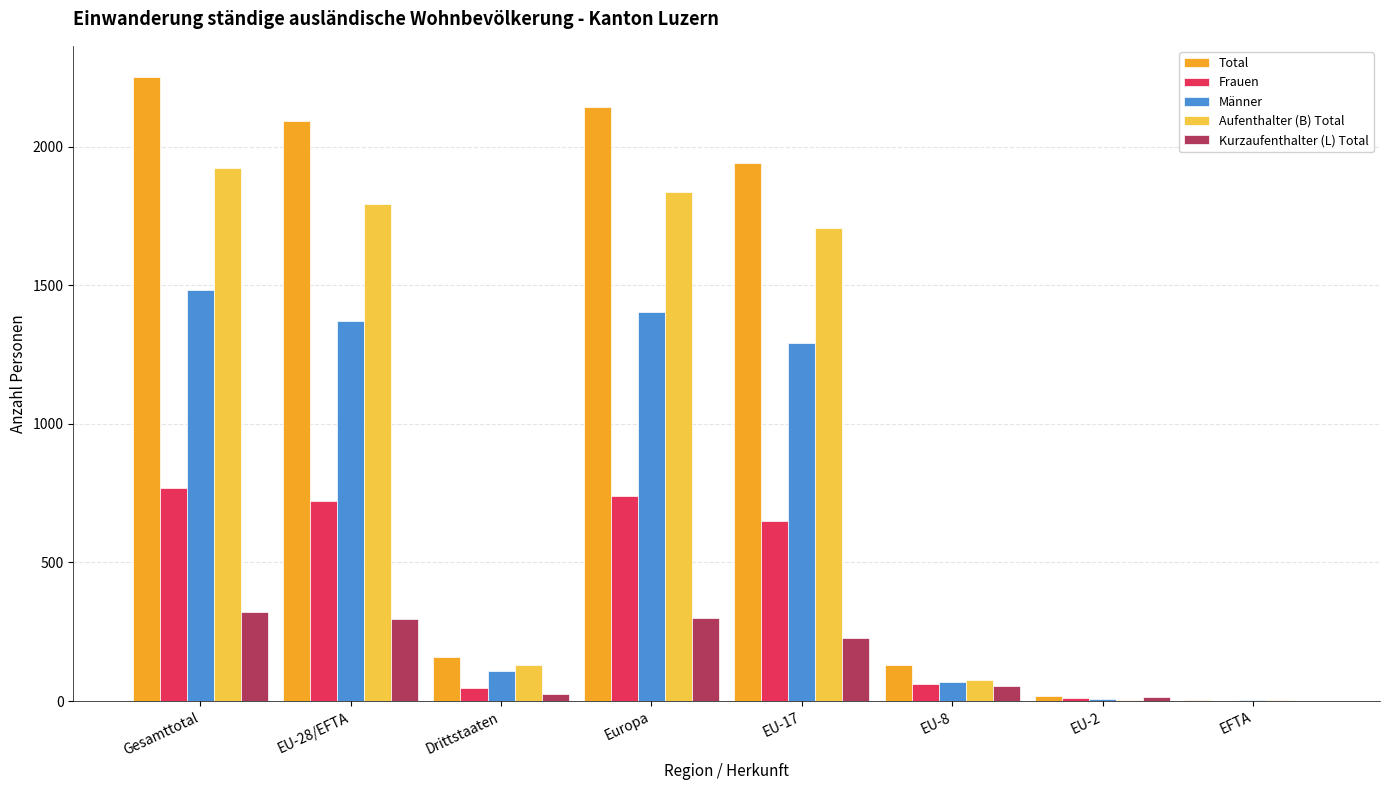

Is it true that Männer equals 2344 at Gesamttotal?

False